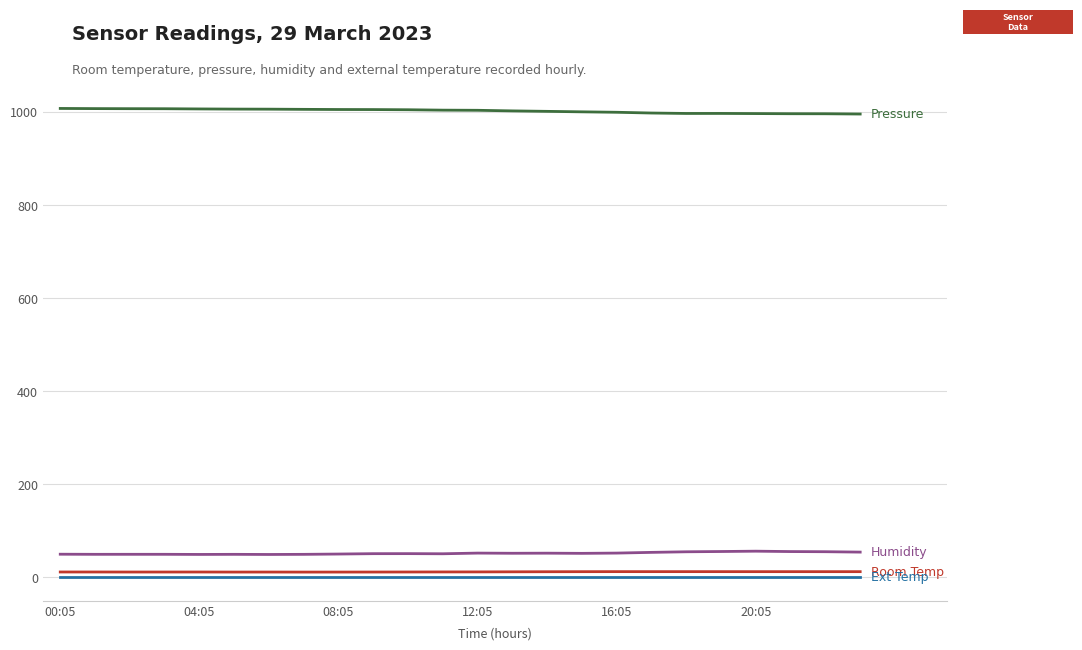

Count the number of data series in this chart.

4